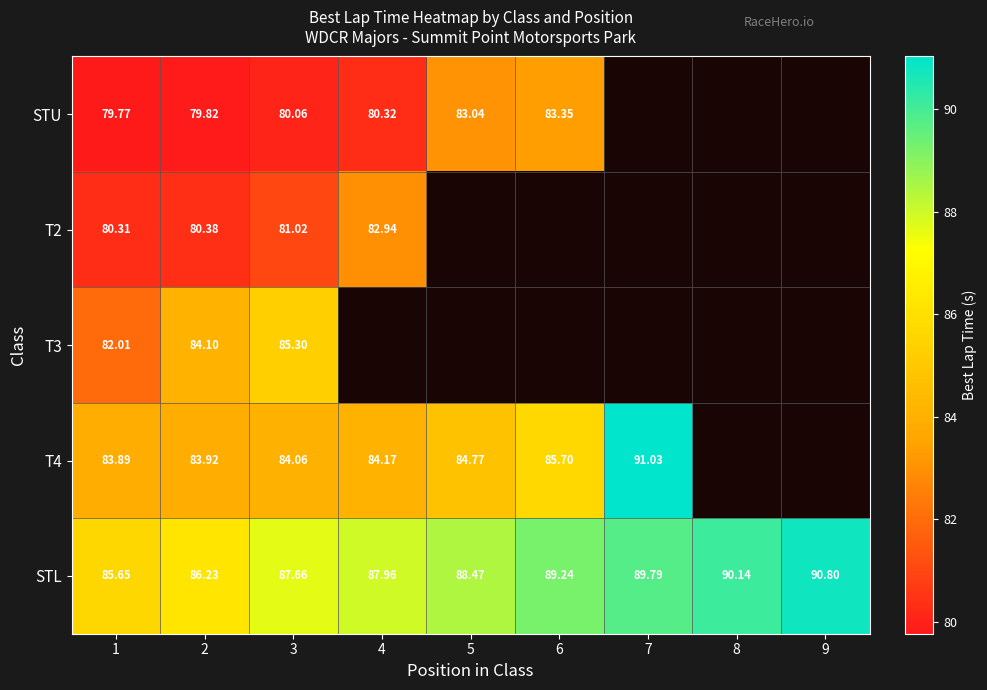

What is the maximum value for T4?

91.0